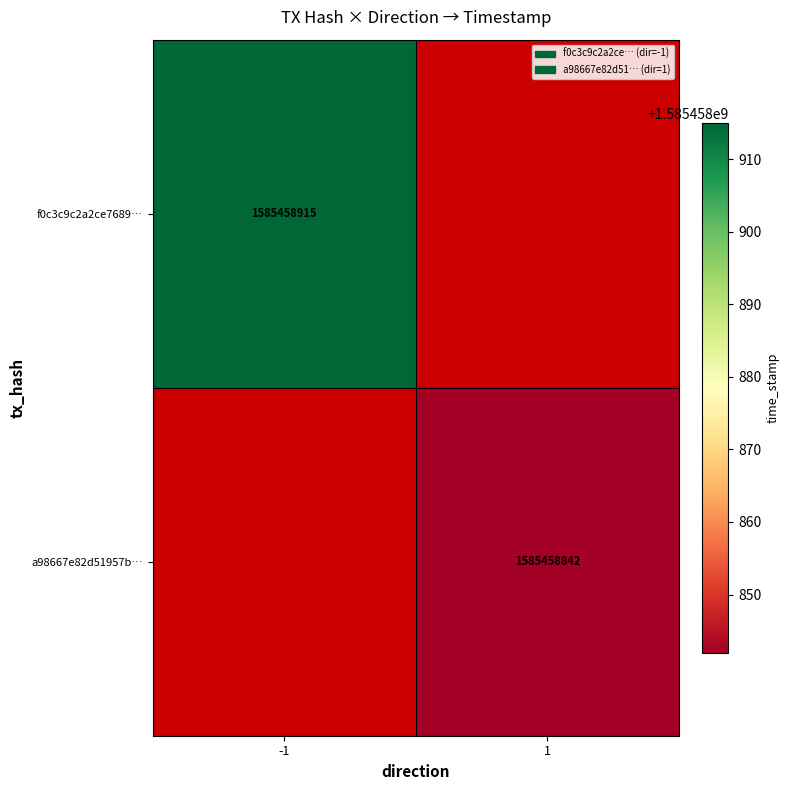

Rank the series by their maximum value, from lowest to highest.

a98667e82d51957b6450e867e6a3b74dbcbc93c, f0c3c9c2a2ce76895c27800084857cc5d651e29